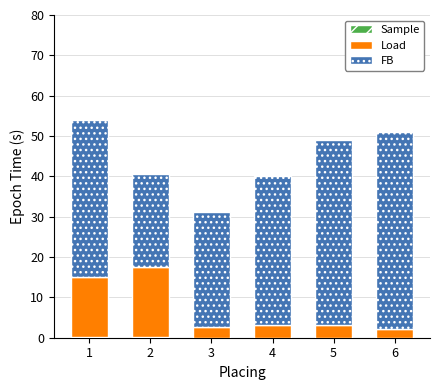

What is the sum of all Load values?

43.5